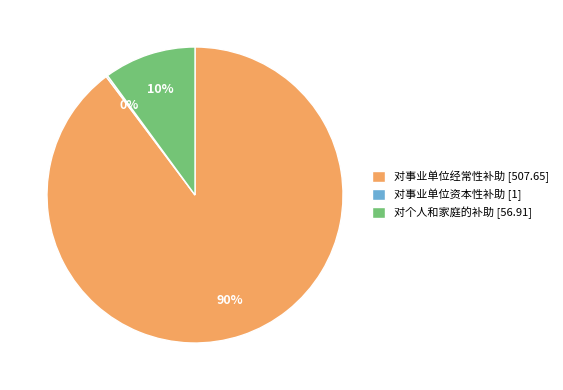

To the nearest percent, what is the difference between the 对个人和家庭的补助 [56.91] and 对事业单位经常性补助 [507.65] slice percentages?

80%